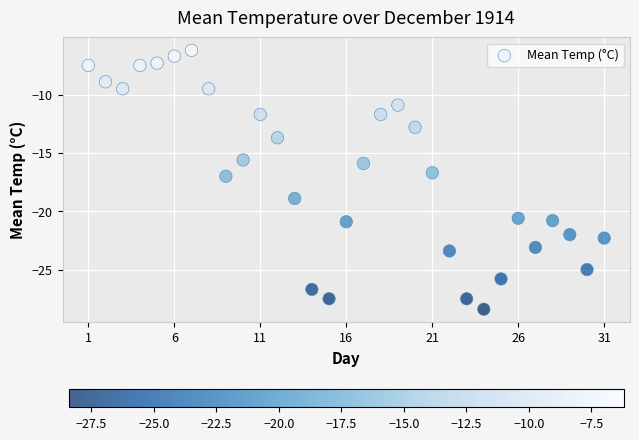

What is the range of Y values (max minus min)?

22.2